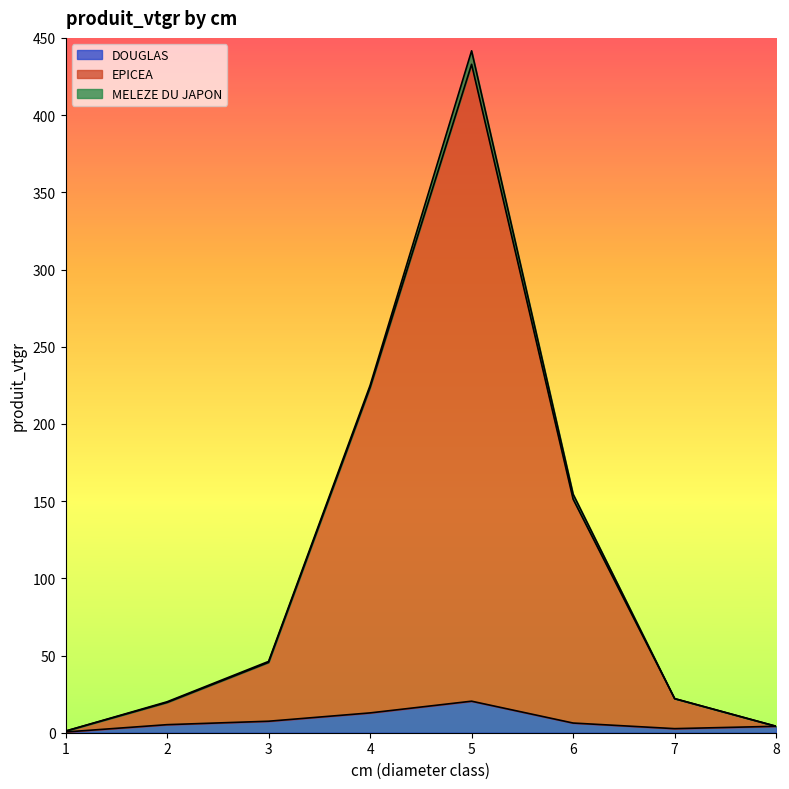

At which category is the sum across all series the highest?

5